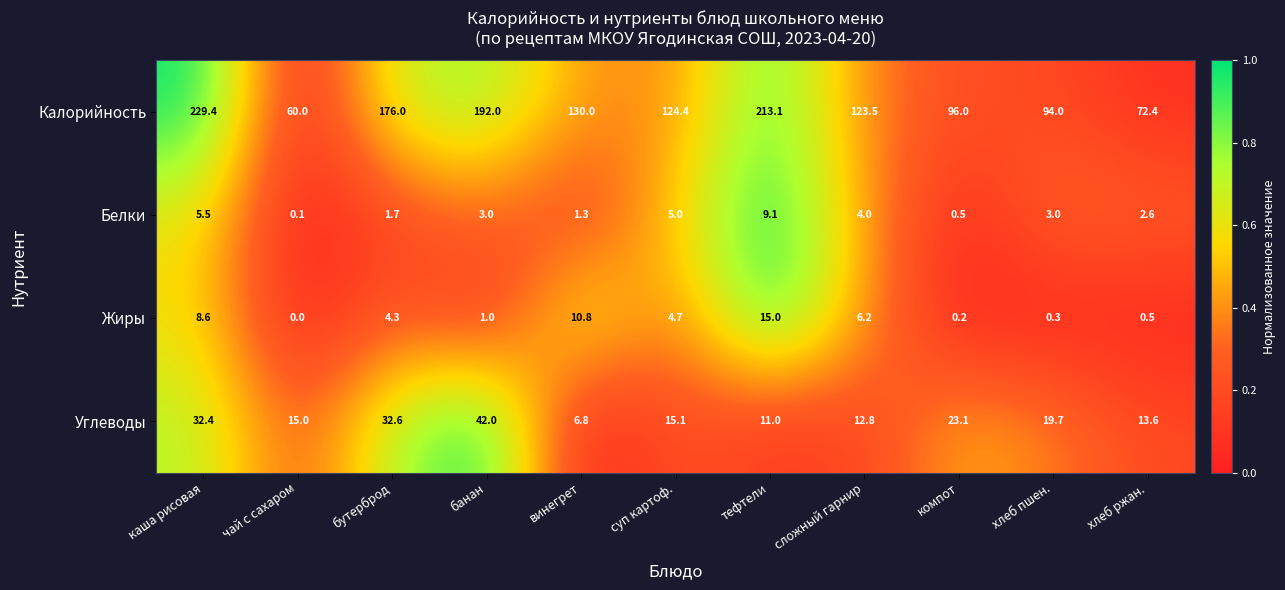

Which series changed the most between каша рисовая and хлеб пшен.?

Калорийность